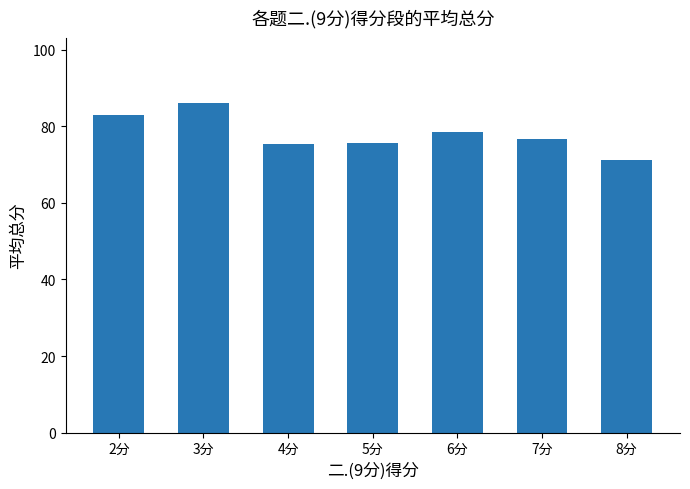

True or false: the data shows 135.5 at 7分.

False